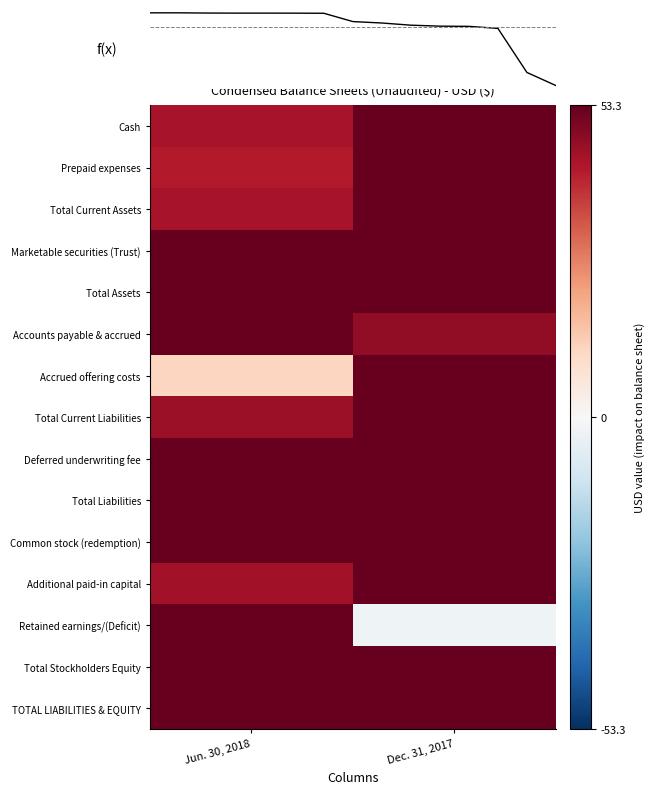

Count the number of categories in the chart.

2